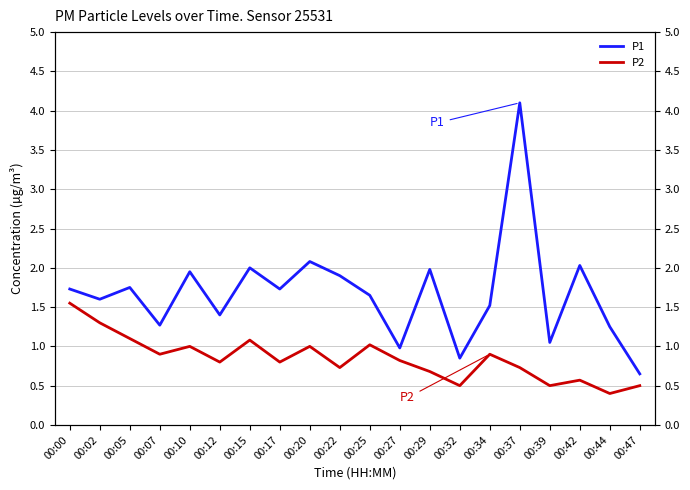

What is the total value across all series at 00:07?

2.2